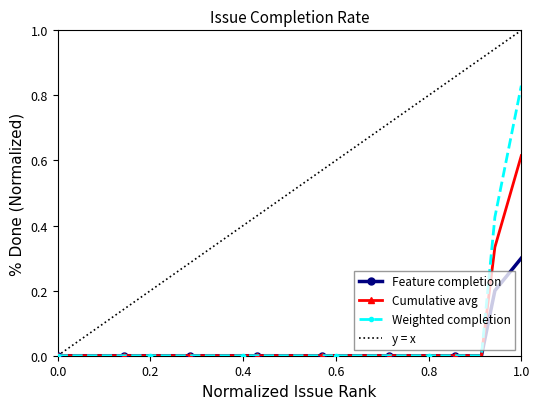

Which series has the largest total across all categories?

y = x